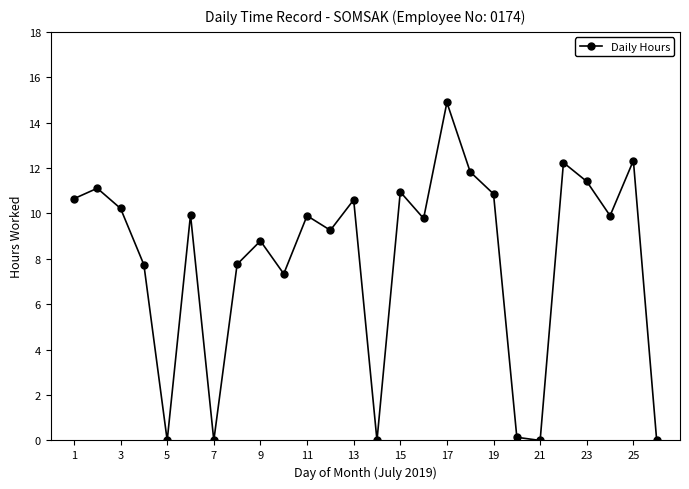

What is the difference between the second highest and second lowest values?

12.3